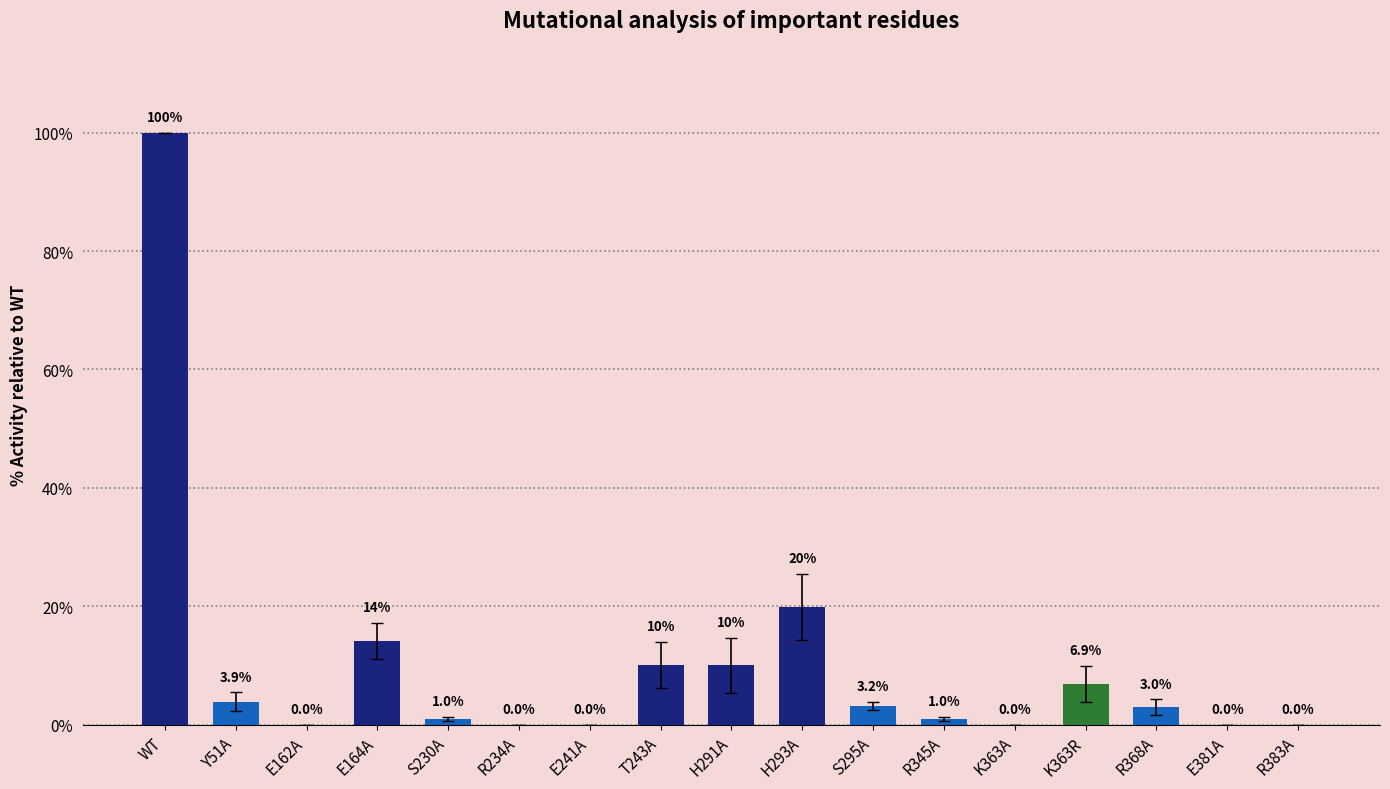

At which label does the data first exceed 3?

WT